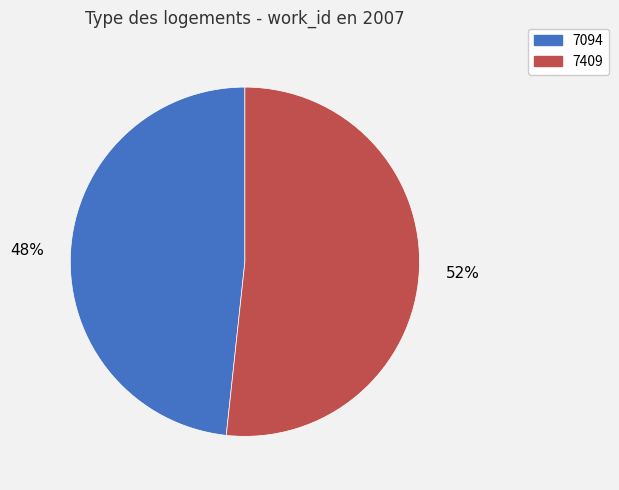

Which slice is the smallest?

7094